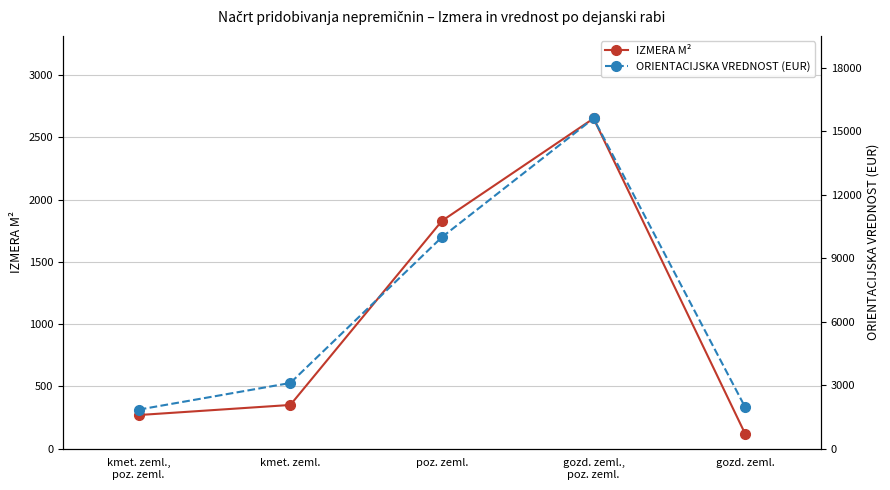

What is the difference between the maximum and minimum values in the IZMERA M² series?

2534